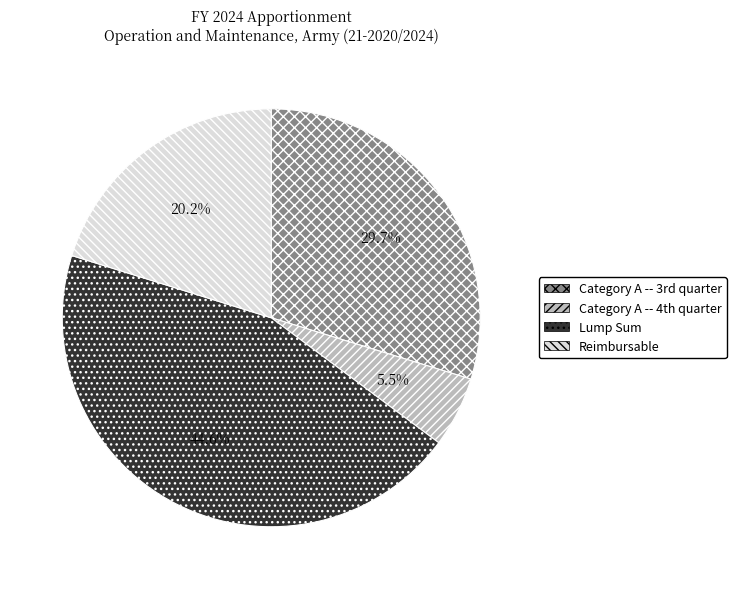

To the nearest percent, what portion does Reimbursable represent?

20%